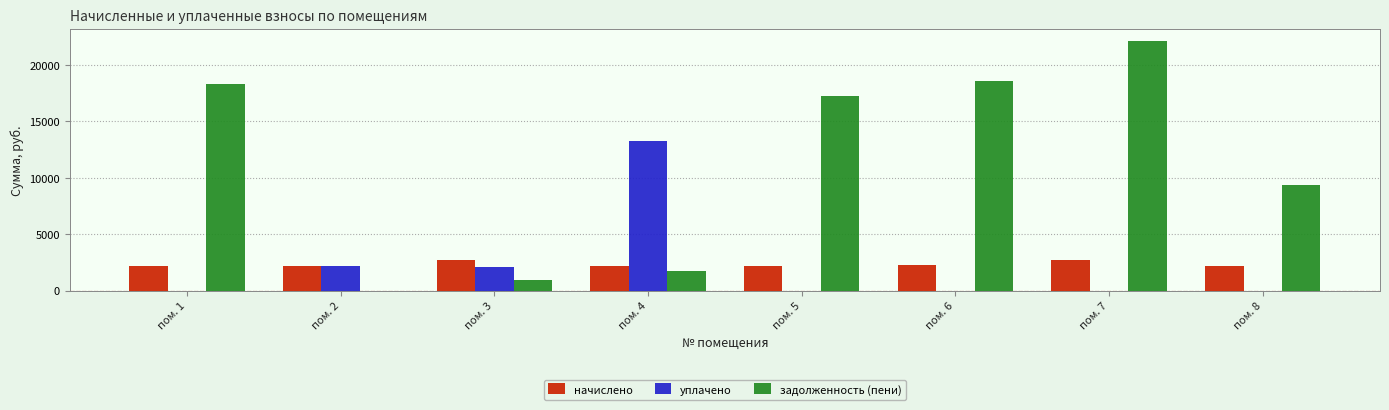

Is it true that задолженность (пени) equals -8375.2 at пом. 2?

False